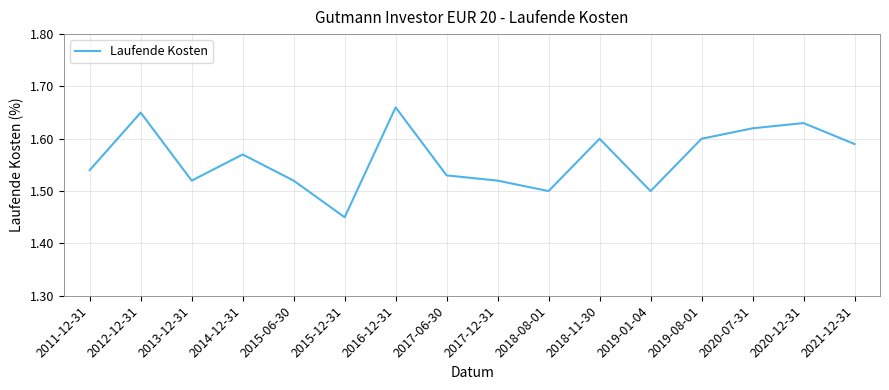

At which category does the chart reach its minimum across all series?

2015-12-31